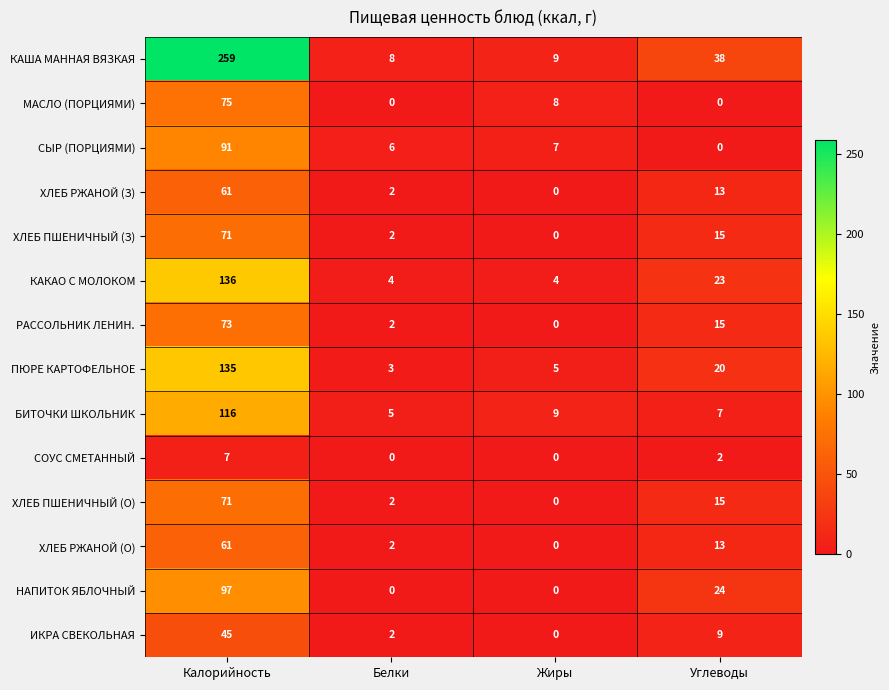

What is the total value across all series at Белки?

38